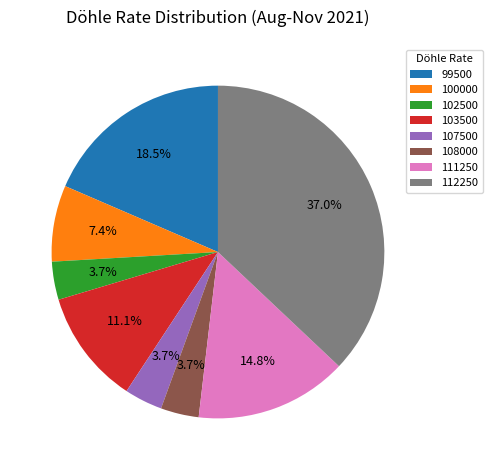

Which slice is the largest?

112250